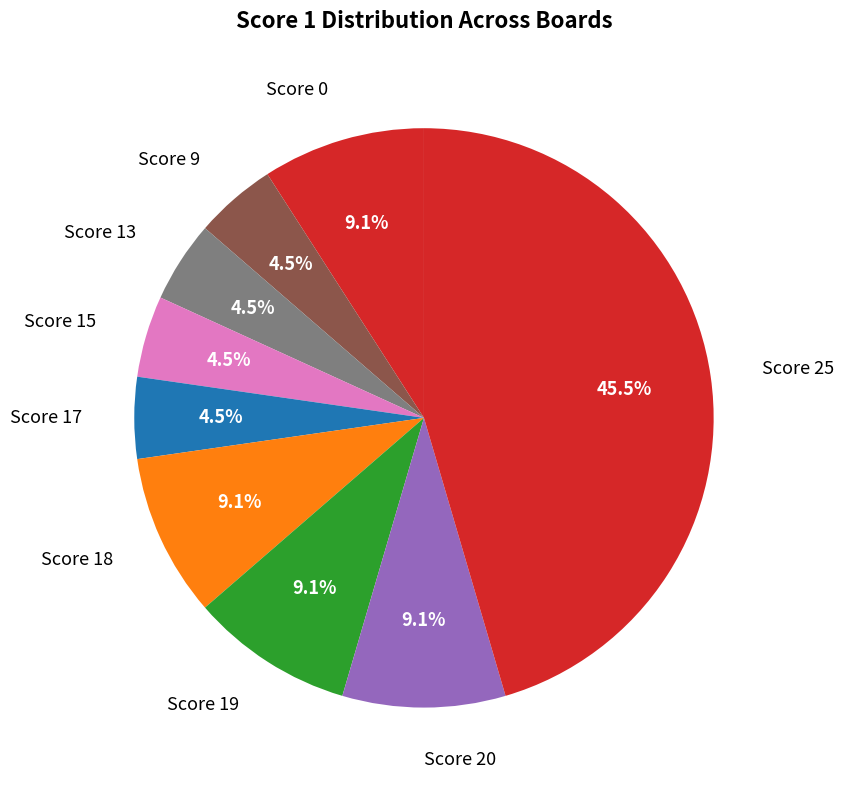

Which slice is the largest?

Score 25